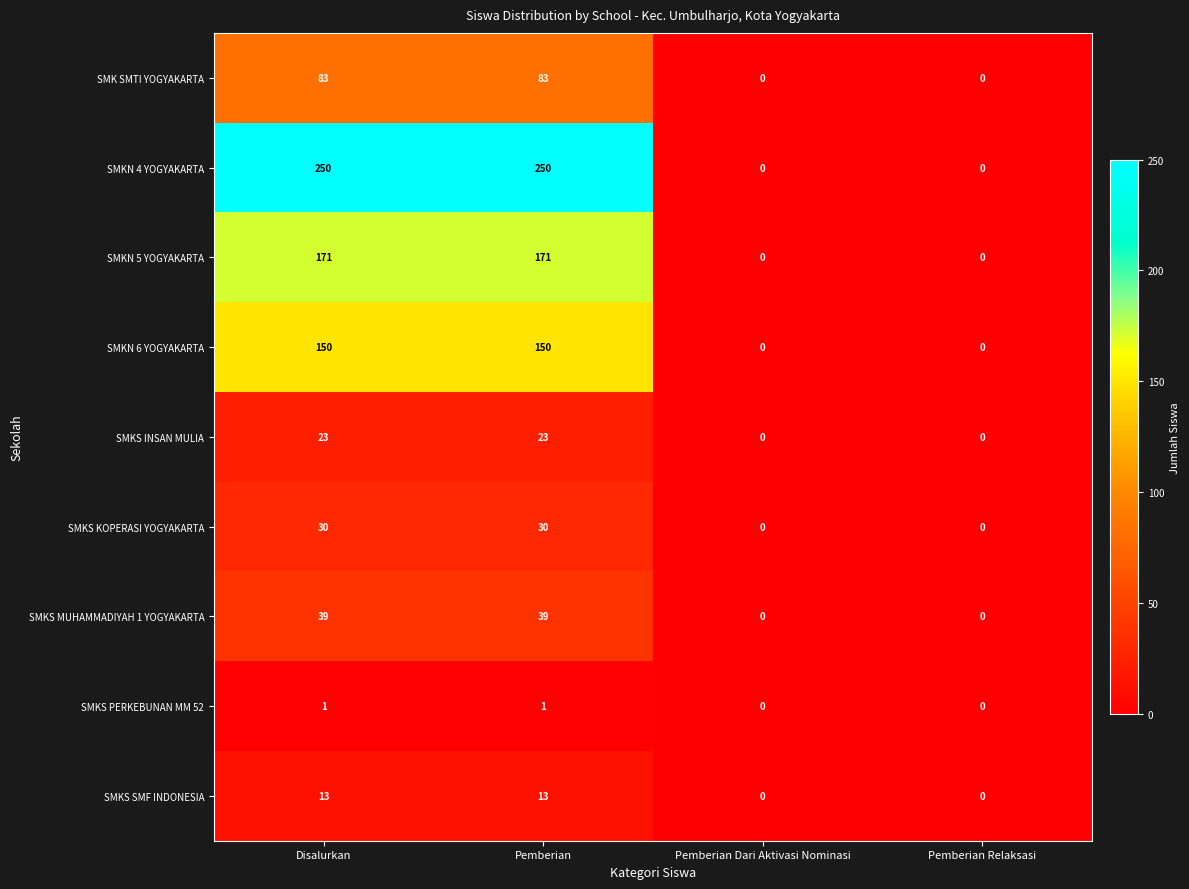

What is the difference between the maximum and second lowest values in the SMKS MUHAMMADIYAH 1 YOGYAKARTA series?

39